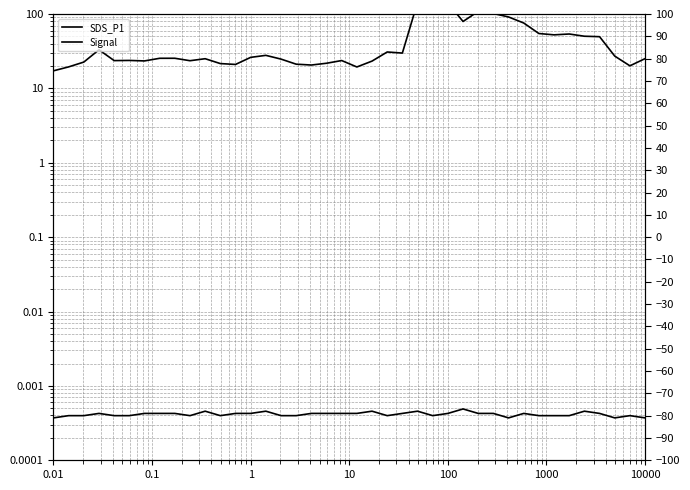

What is the value of the Signal point at the 36th from the left?

-78.0